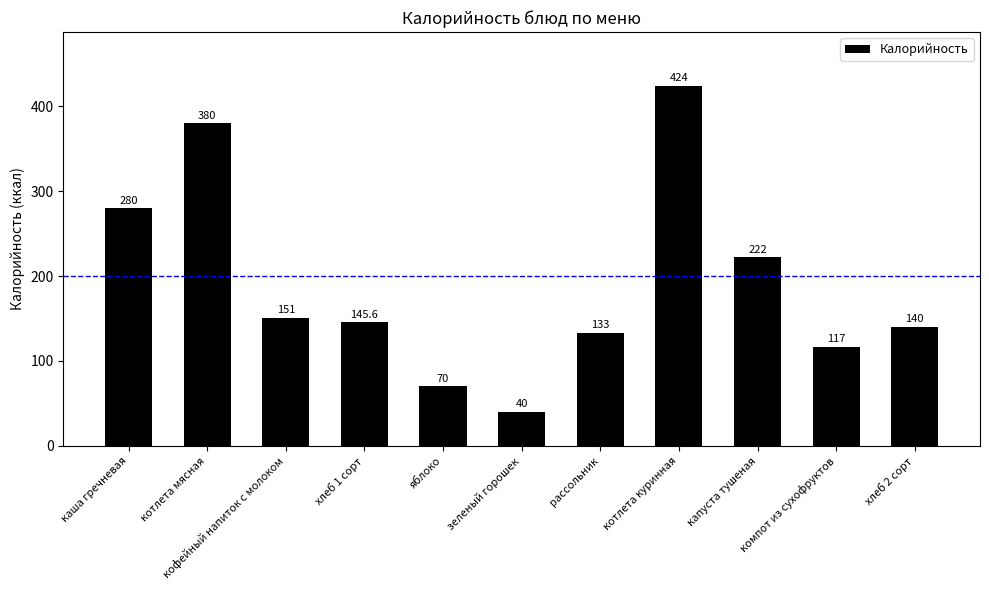

At which label does the data first exceed 145?

каша гречневая